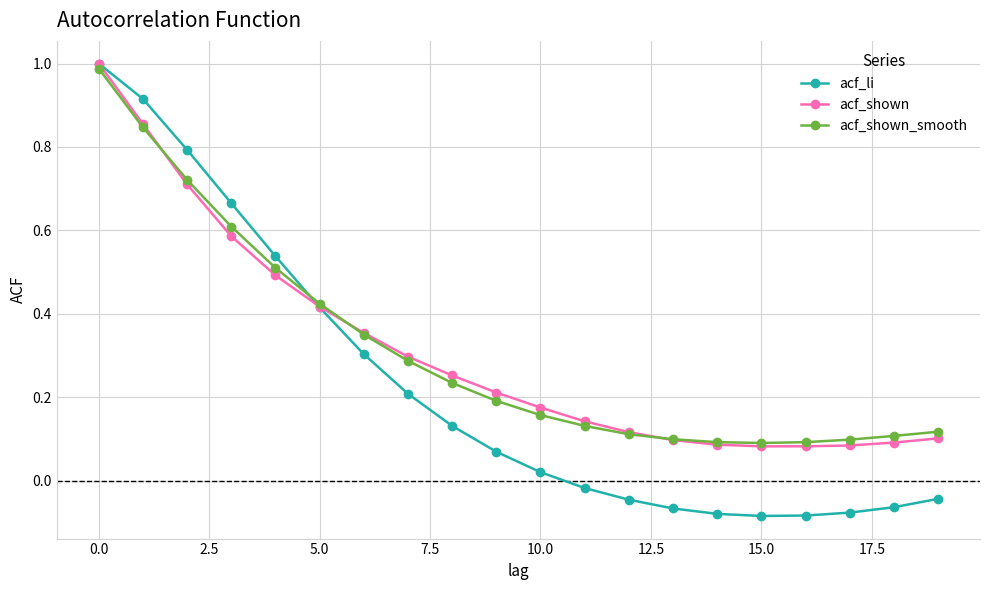

What is the sum of all acf_shown_smooth values?

6.3